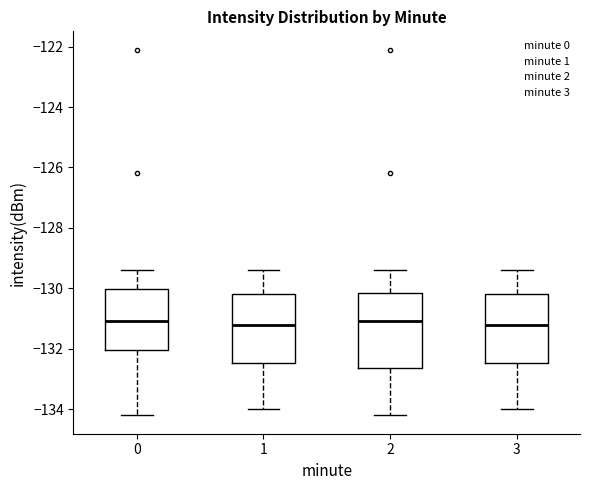

Reading left to right, transcribe this box plot: for each box, give where its median line is, the range the box spans, and where its two whiskers end, as read against the y-axis. The values are not printed on the chart, so give them approximately, as read against the axis.

0: median -131.0, box -132.0 to -130.0, whiskers -134.2 to -129.4
1: median -131.2, box -132.4 to -130.2, whiskers -134.0 to -129.4
2: median -131.0, box -132.6 to -130.2, whiskers -134.2 to -129.4
3: median -131.2, box -132.4 to -130.2, whiskers -134.0 to -129.4